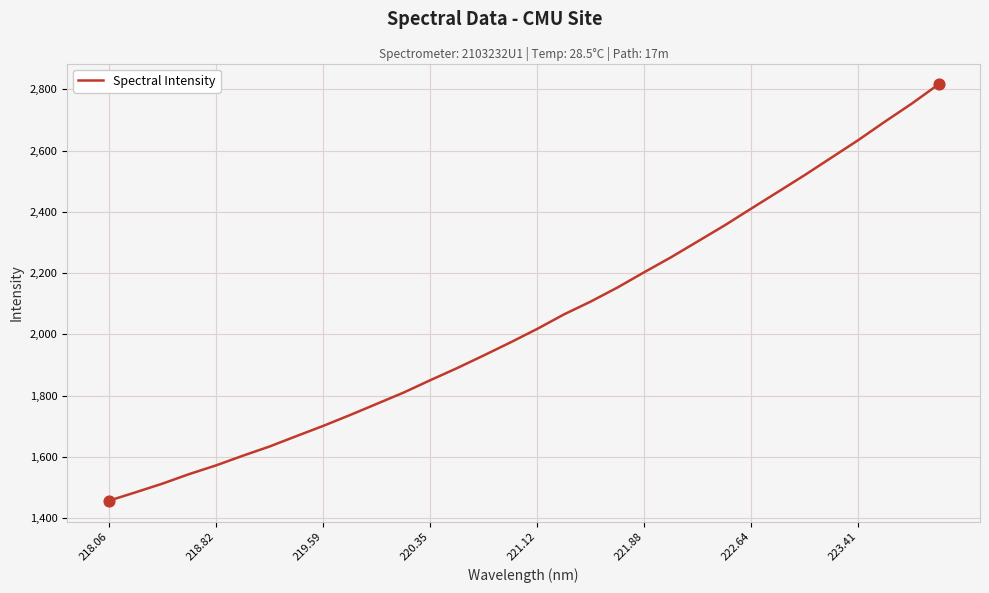

What is the difference between the maximum and minimum values?

1359.6